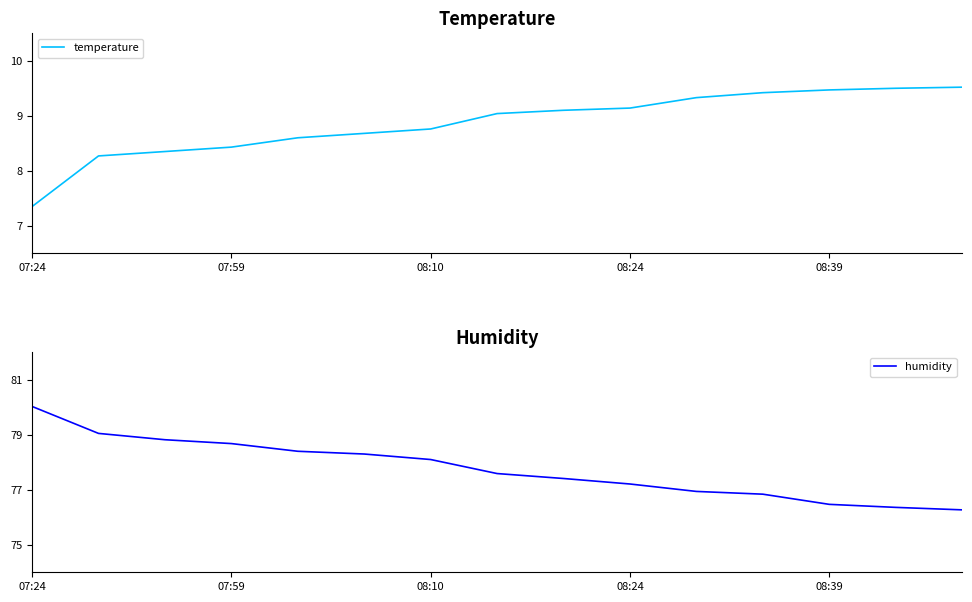

What is the value of the temperature point at the 1st from the left?

7.3